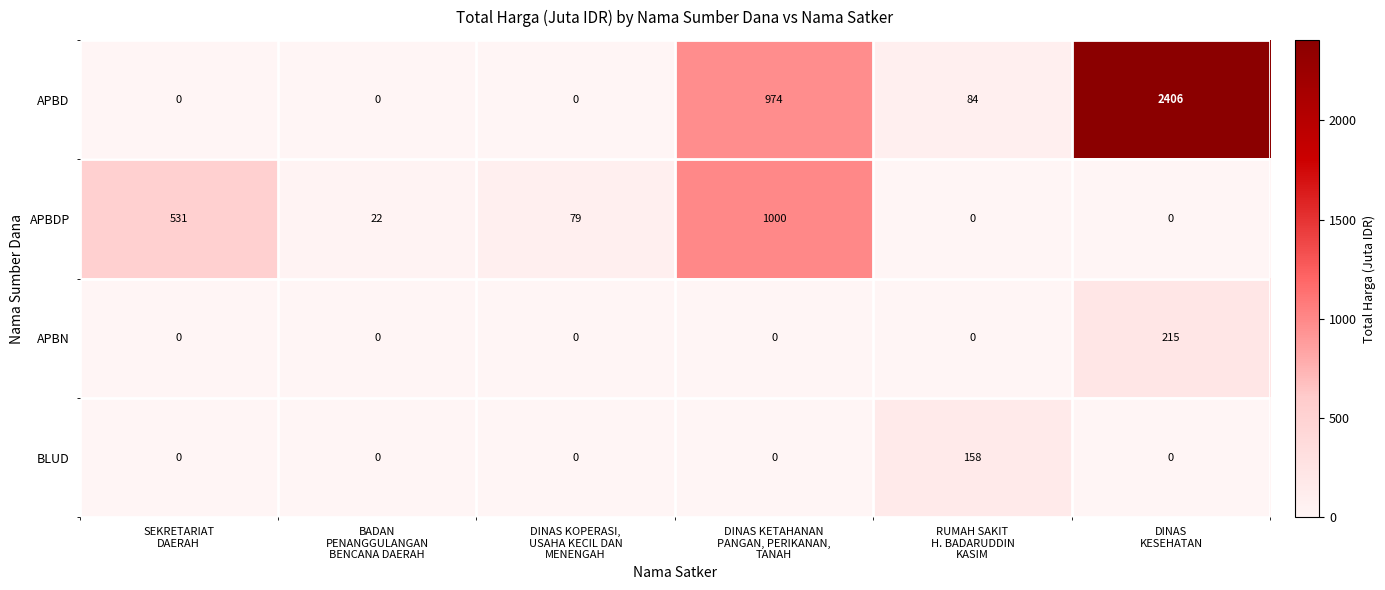

Which series has the largest total across all categories?

APBD